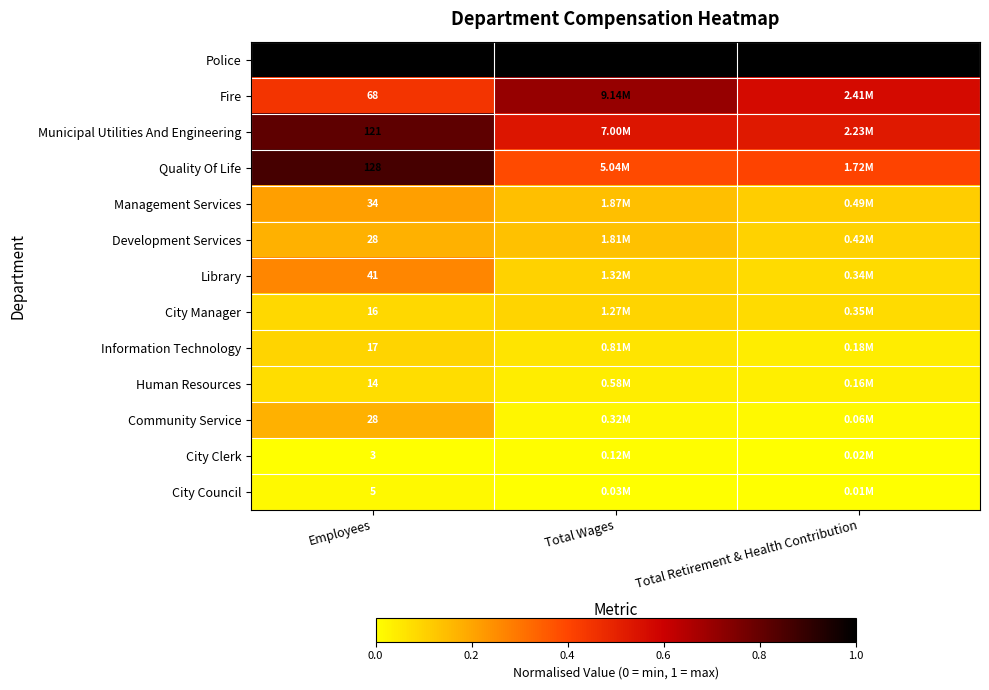

Is the value of Library at Employees greater than the value of Development Services at Employees?

Yes